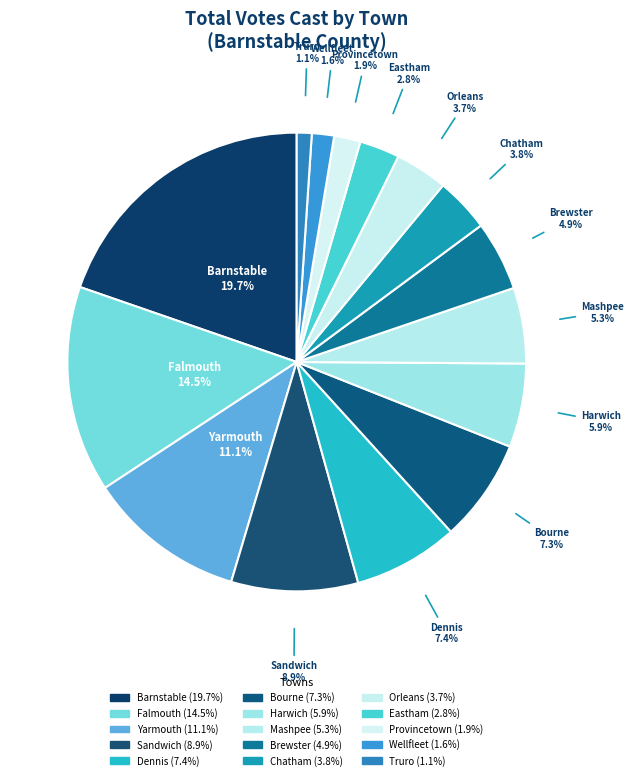

Which category has the biggest portion of the pie?

Barnstable